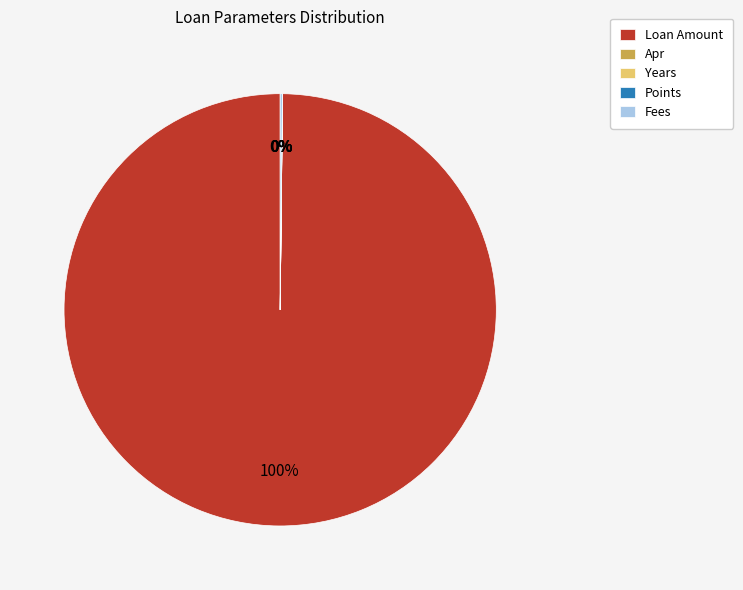

Which category accounts for the majority?

Loan Amount